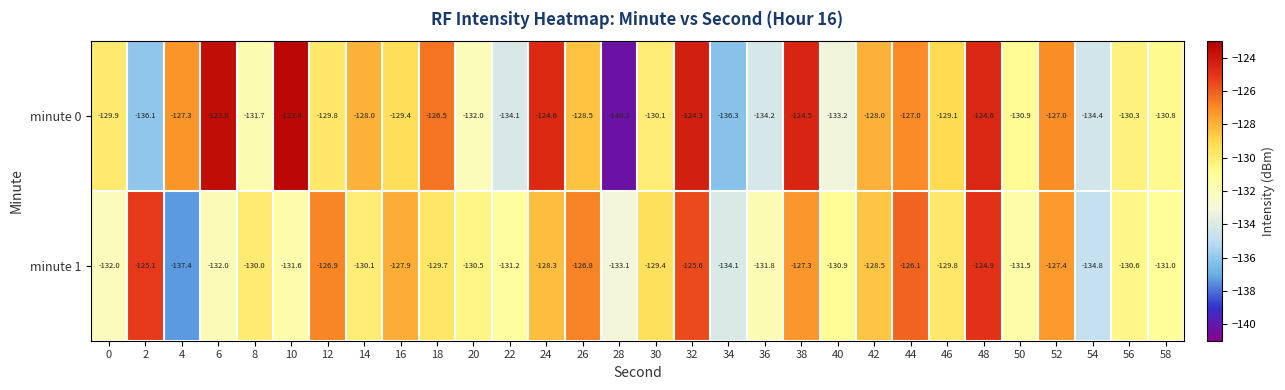

What is the sum of the minute 1 values at 52 and 10?

-259.0